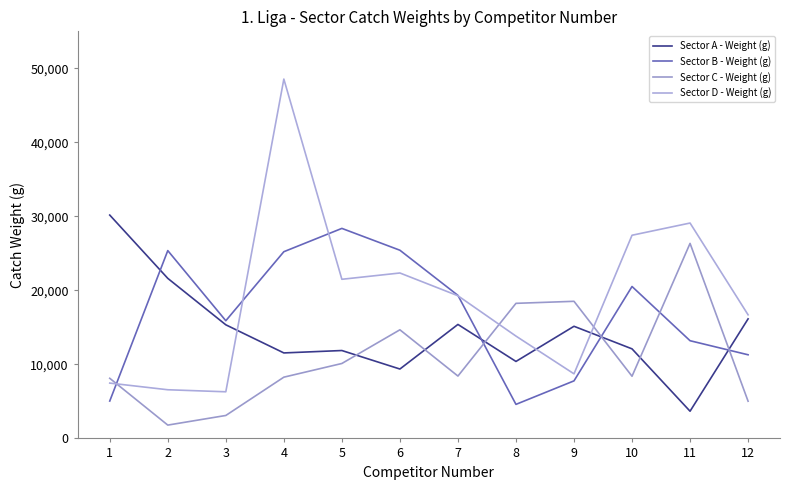

After their last crossing, which series has the higher values: Sector B - Weight (g) or Sector D - Weight (g)?

Sector D - Weight (g)